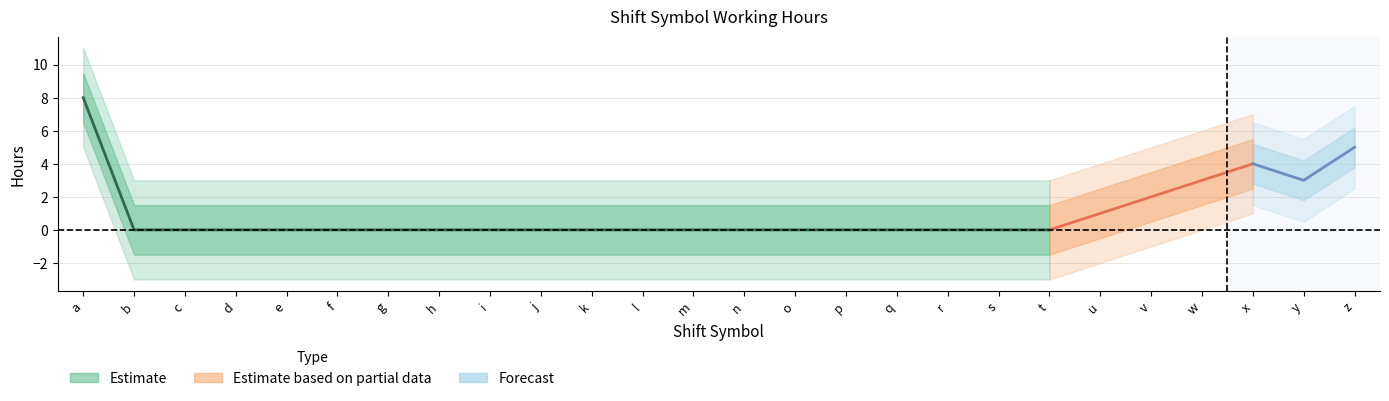

At which category is the sum across all series the highest?

a